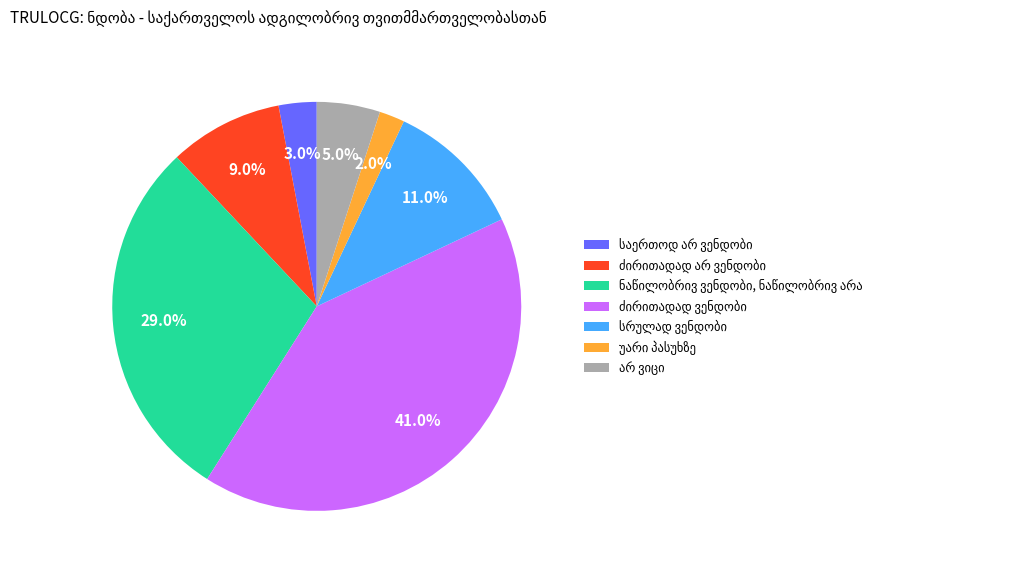

The ნაწილობრივ ვენდობი, ნაწილობრივ არა slice represents 38% of the pie. True or false?

False